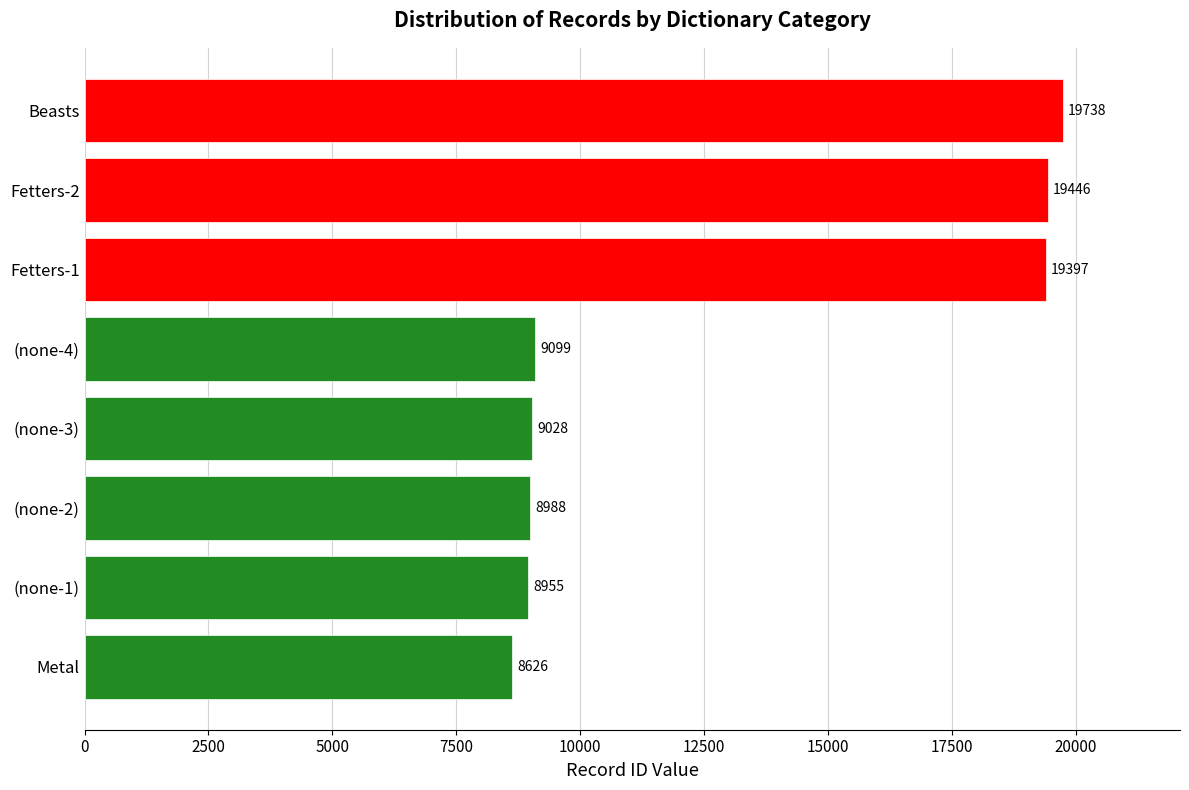

How many distinct data groups are displayed?

1